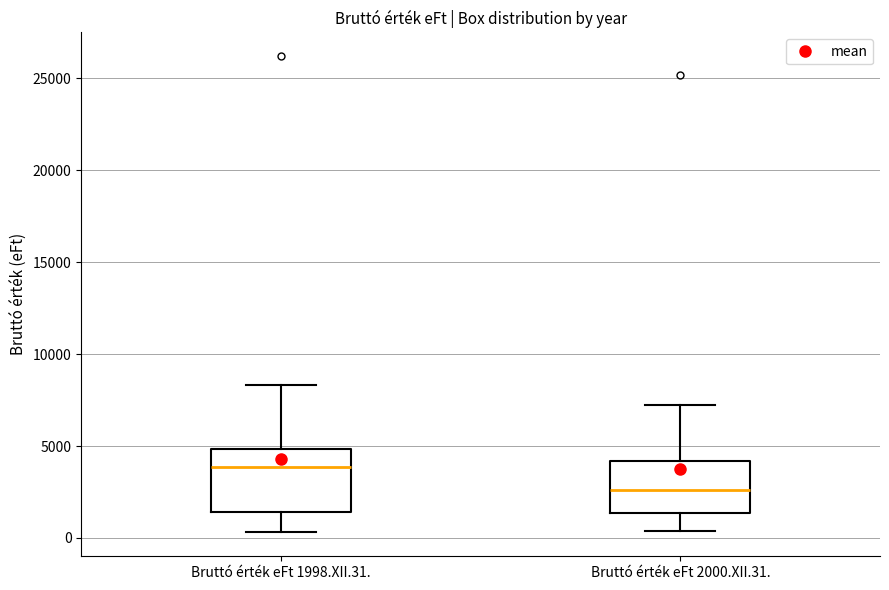

Where does the lower whisker of the box for Bruttó érték eFt 1998.XII.31. end on the y-axis? The values are not printed on the chart, so give them approximately, as read against the axis.

500